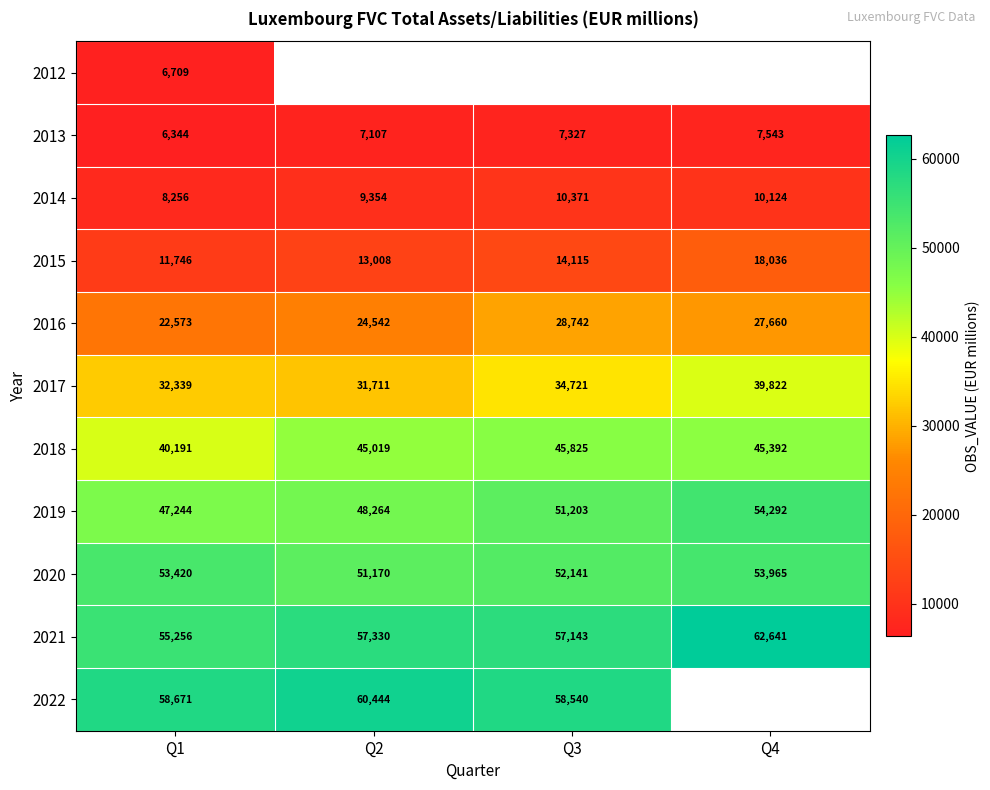

What is the greatest value displayed?

62641.0